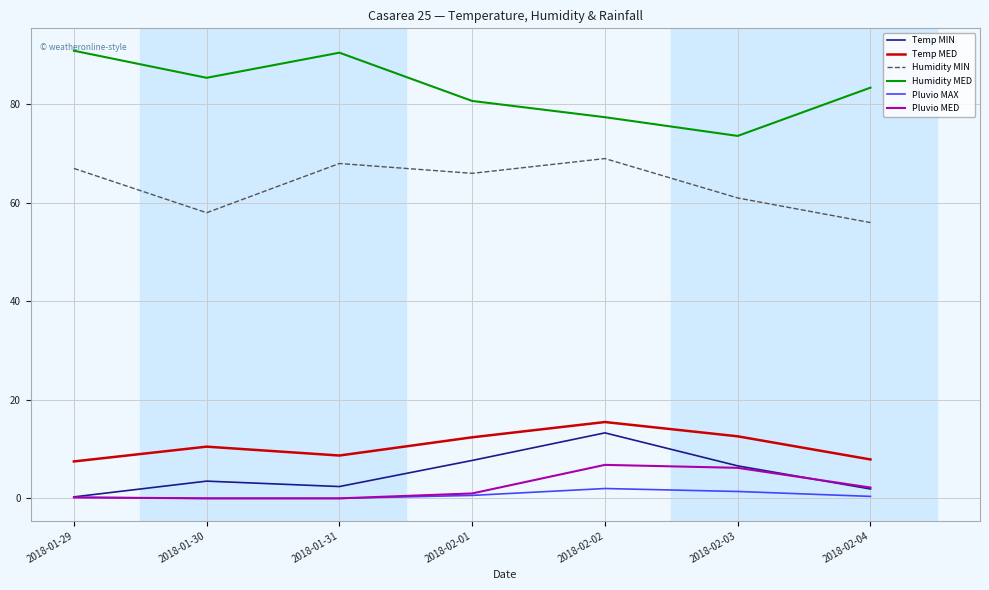

Does the chart have visible grid lines?

Yes